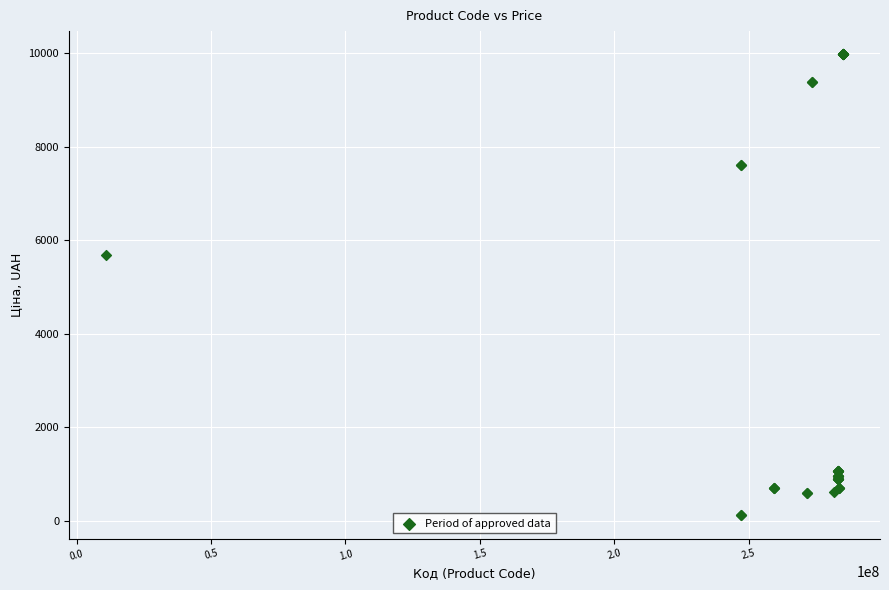

What Y value in the scatter plot is closest to 5044?

5673.8